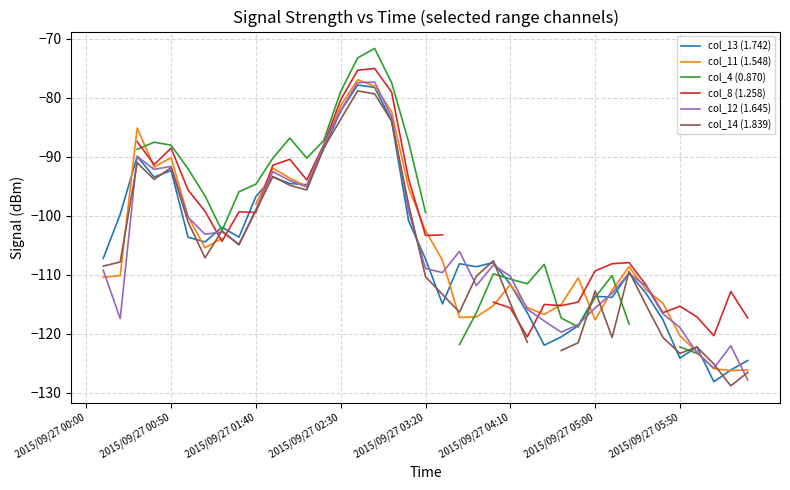

True or false: col_14 (1.839) and col_13 (1.742) cross at least once.

True